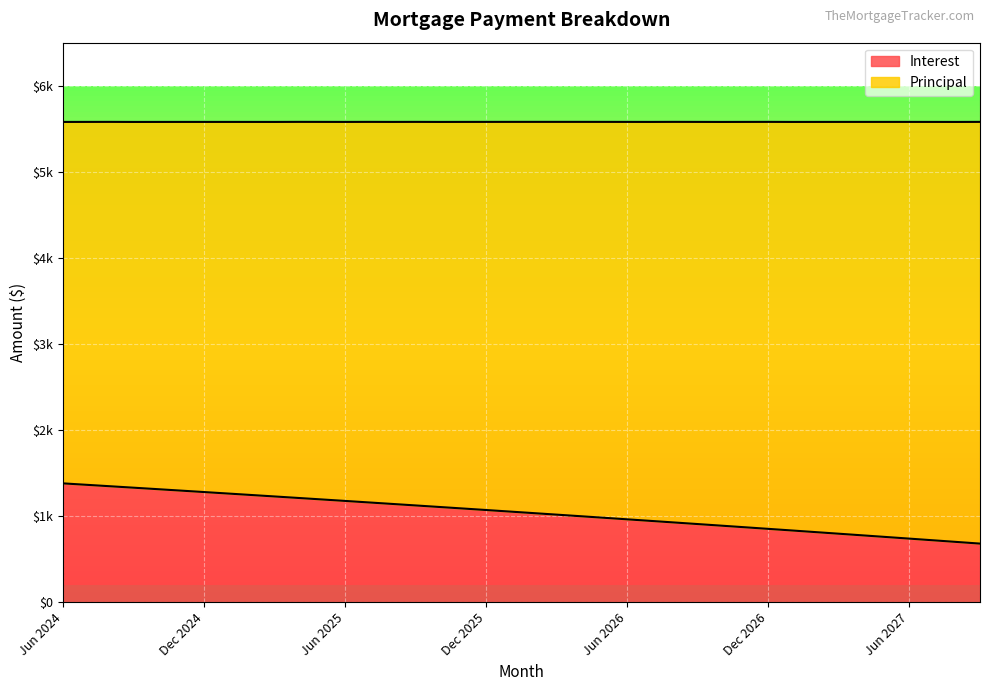

List the labels in order of value, largest first.

Jun 2024, Jul 2024, Aug 2024, Sep 2024, Oct 2024, Nov 2024, Dec 2024, Jan 2025, Feb 2025, Mar 2025, Apr 2025, May 2025, Jun 2025, Jul 2025, Aug 2025, Sep 2025, Oct 2025, Nov 2025, Dec 2025, Jan 2026, Feb 2026, Mar 2026, Apr 2026, May 2026, Jun 2026, Jul 2026, Aug 2026, Sep 2026, Oct 2026, Nov 2026, Dec 2026, Jan 2027, Feb 2027, Mar 2027, Apr 2027, May 2027, Jun 2027, Jul 2027, Aug 2027, Sep 2027